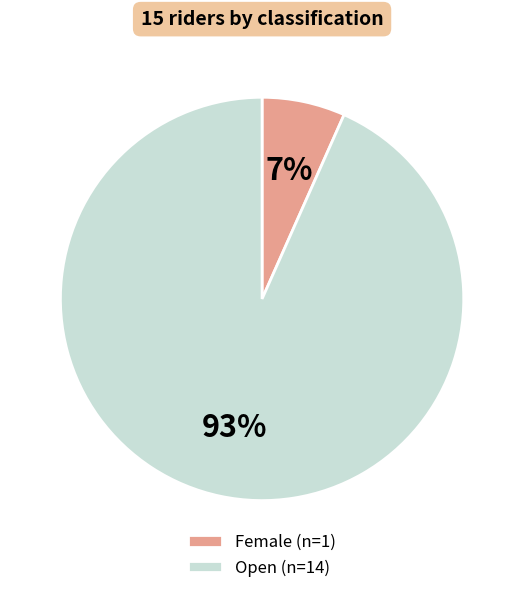

Is there a majority slice in this chart?

Yes